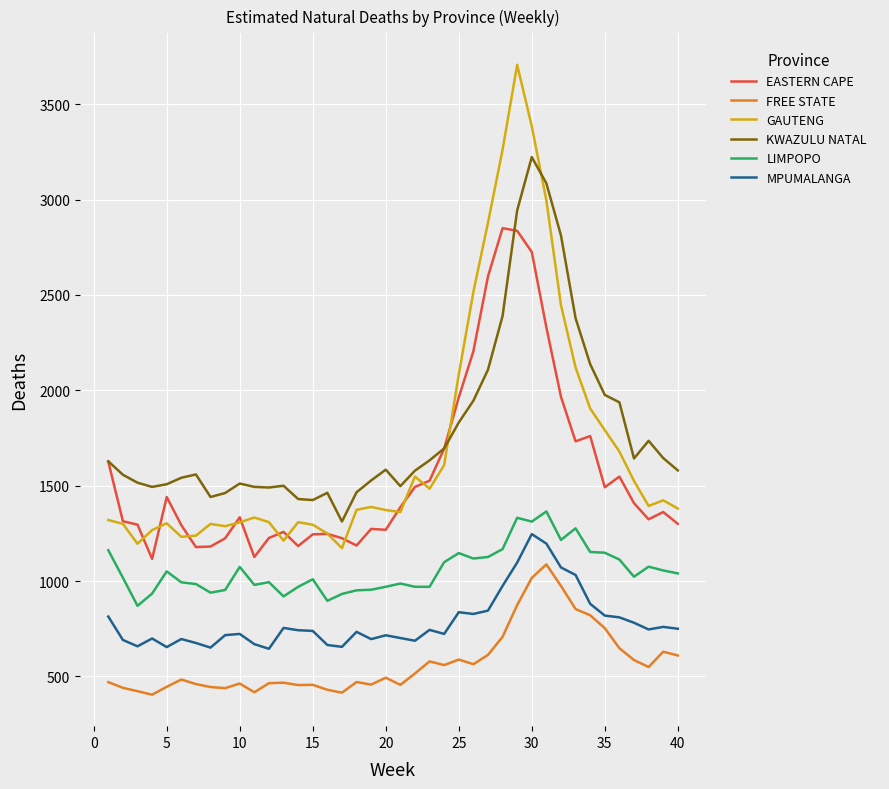

True or false: GAUTENG and MPUMALANGA cross at least once.

False